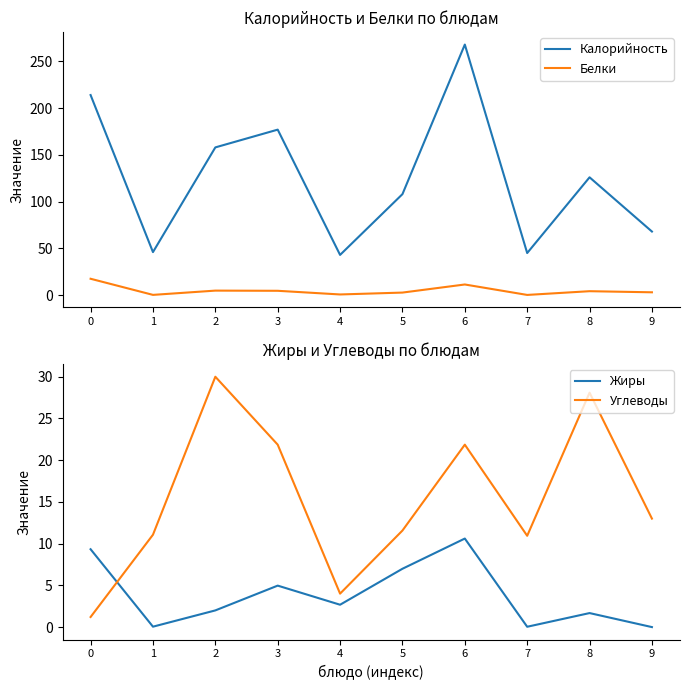

What value does the Калорийность series have at 6?

268.0